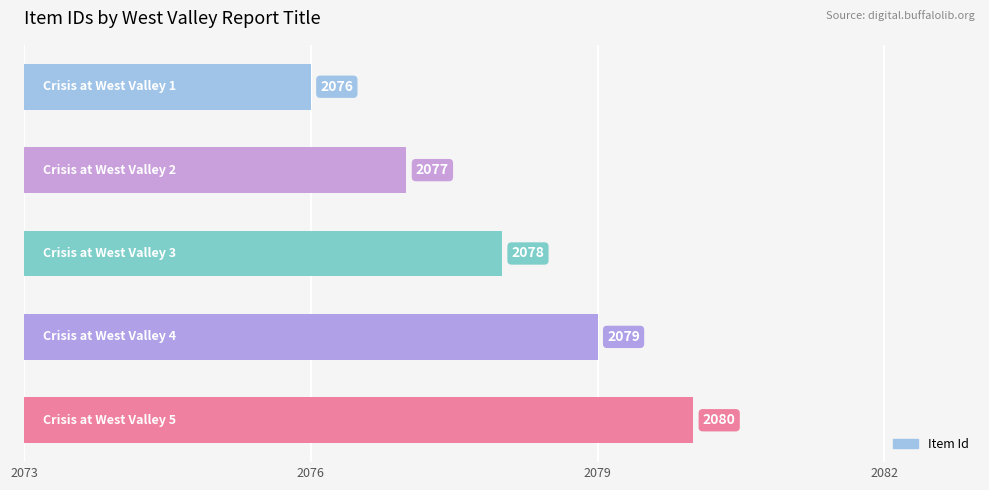

Reading top to bottom, what are all the values shown in this chart?

2076	2077	2078	2079	2080